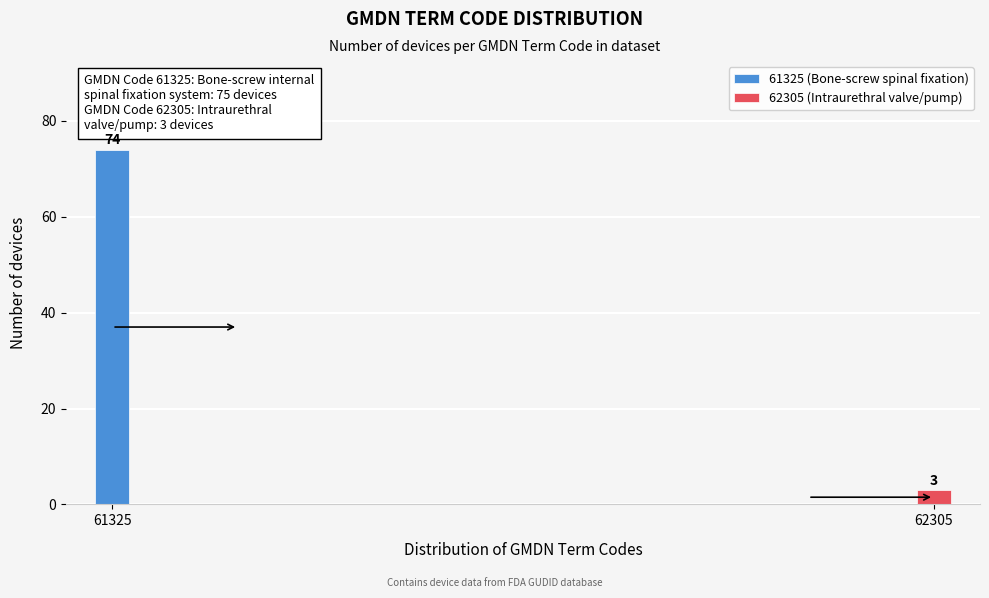

Reading right to left, transcribe all the data shown in this chart.

3	74